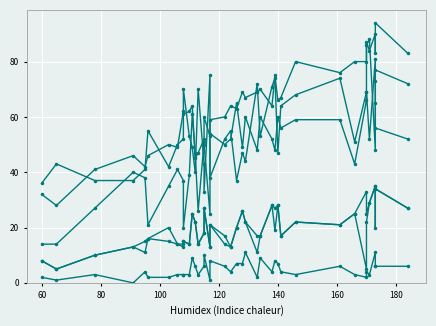

What are all the series names shown in the legend?

male, female, dem, rep, dcl, hispdem